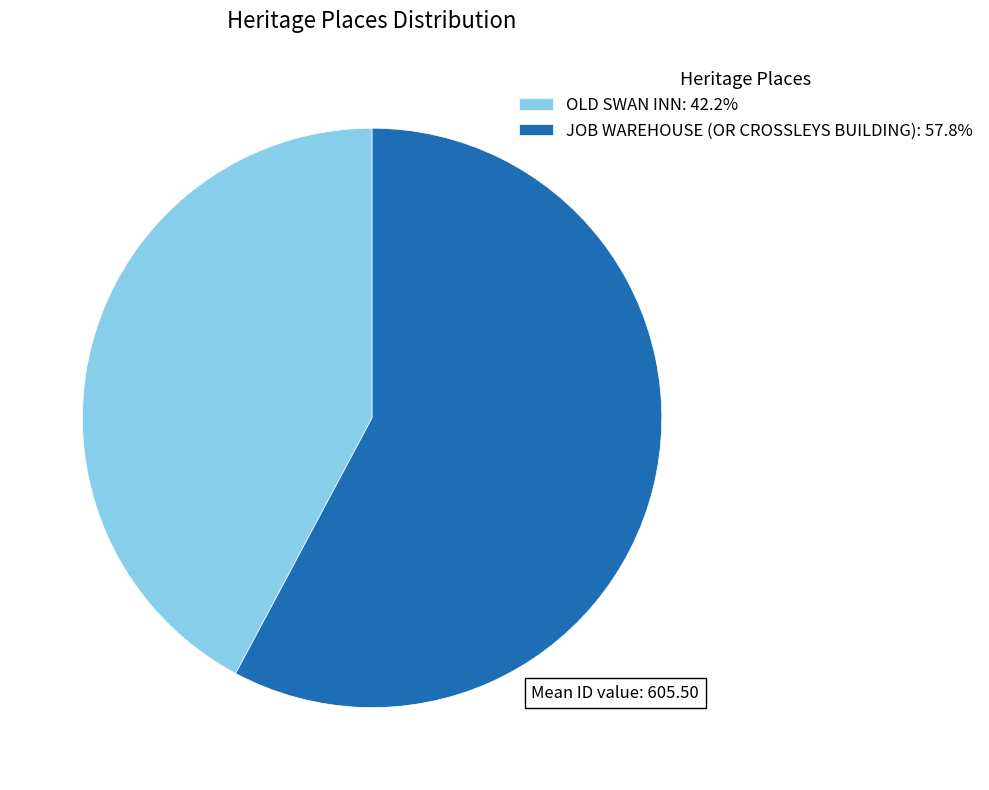

Does any single category account for the majority?

Yes